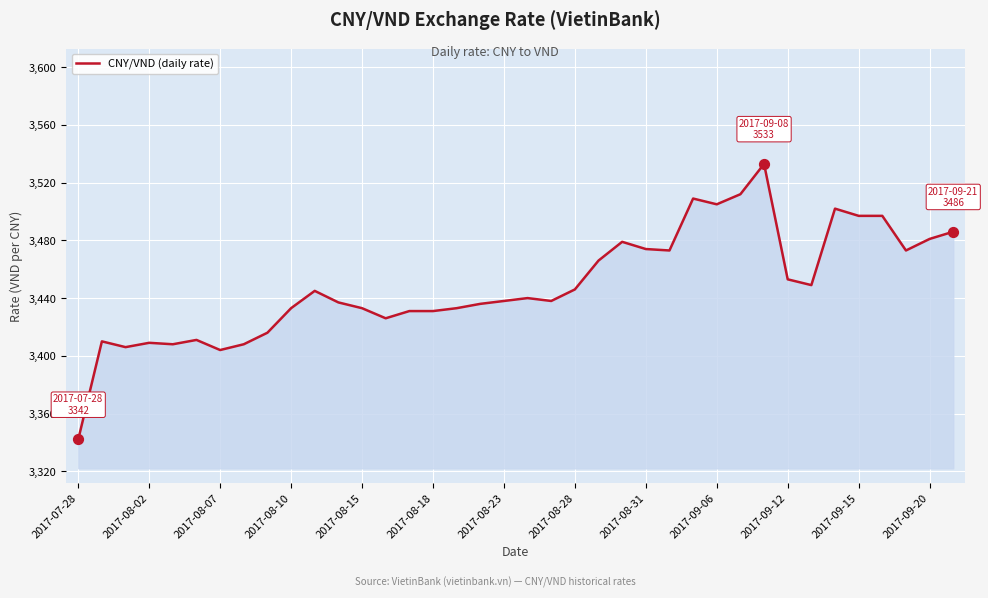

What is the maximum value shown in the chart?

3533